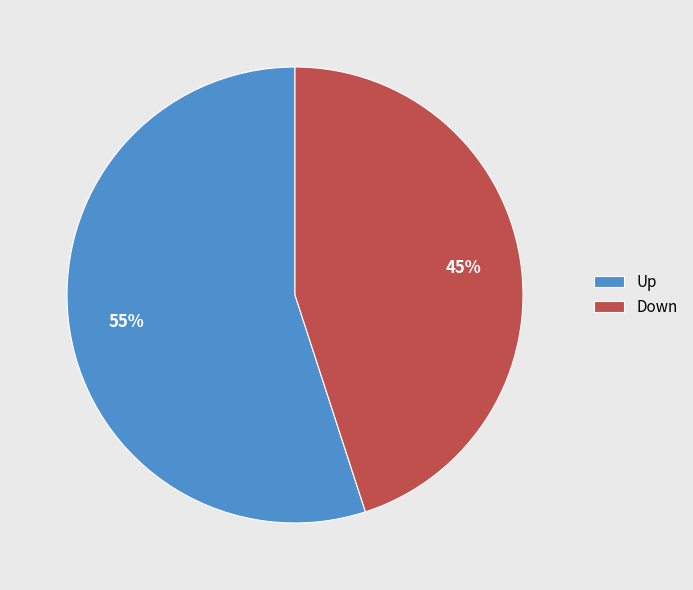

Which category has the smallest portion of the pie?

Down